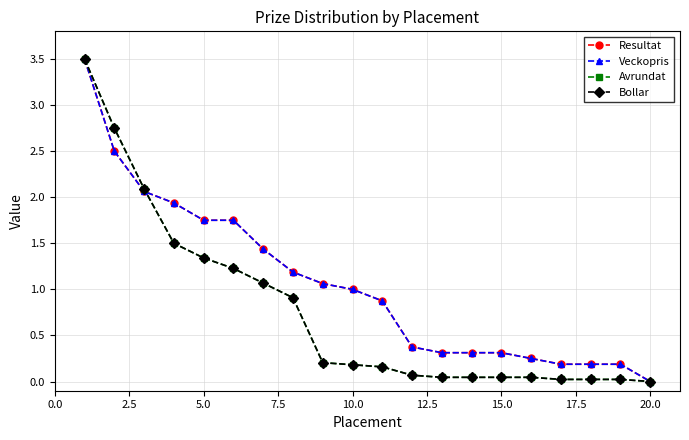

Count the number of categories in the chart.

20